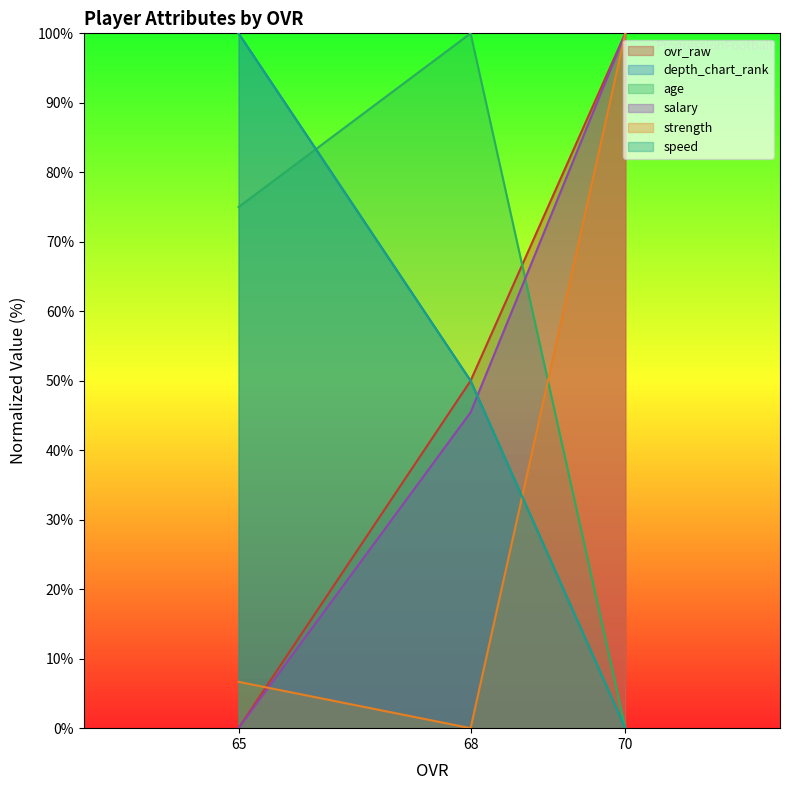

How many values in the strength series are below 6?

1